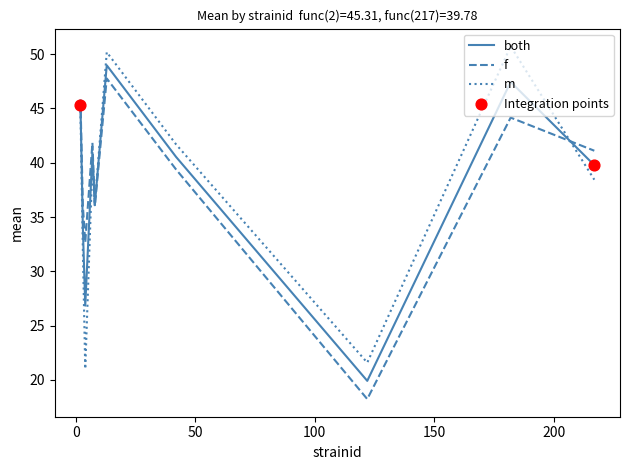

At how many categories does at least one series exceed 20?

10